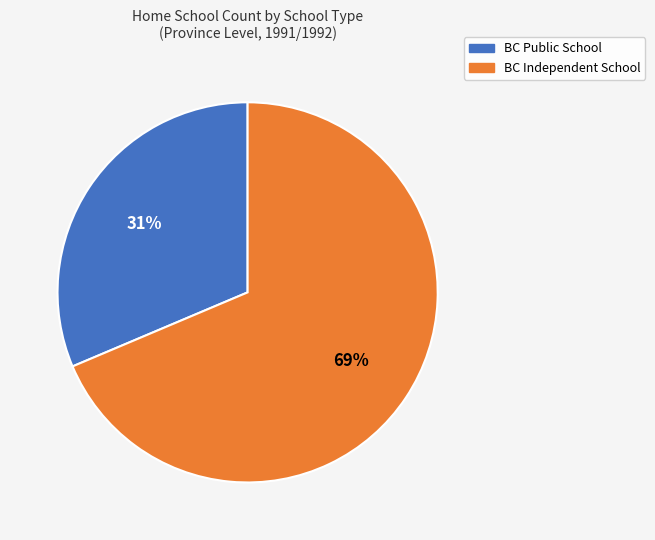

Between BC Independent School and BC Public School, which is larger?

BC Independent School